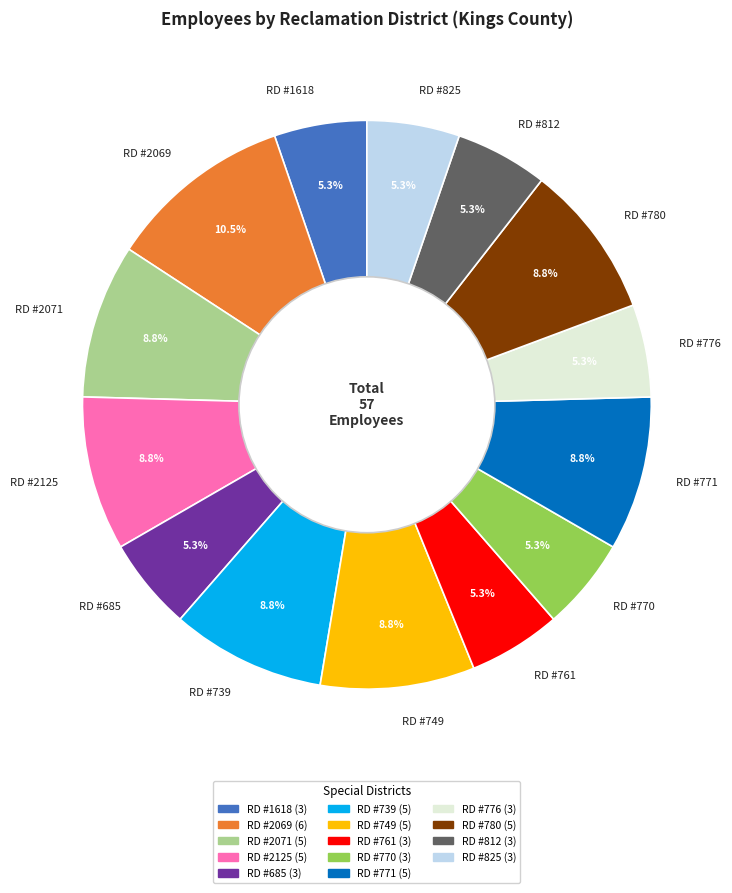

Does any single category account for the majority?

No